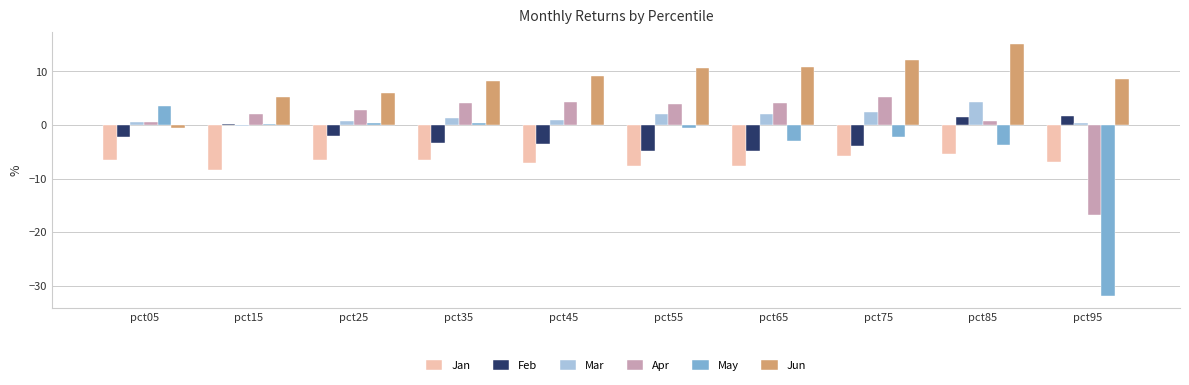

True or false: Jun has a value of 5.6 at pct35.

False